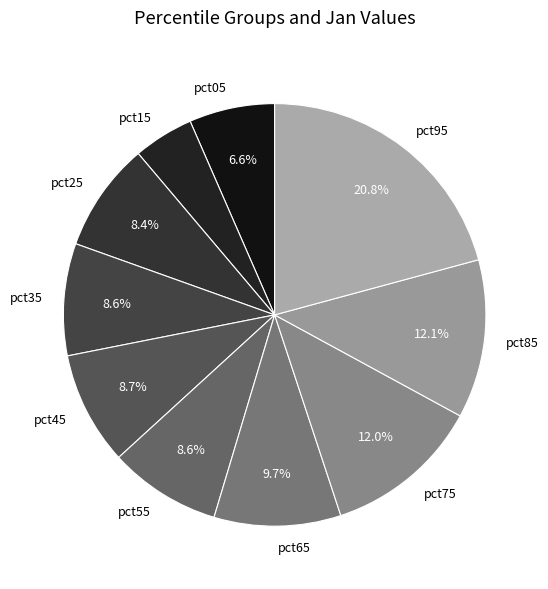

Count the number of slices in the pie.

10